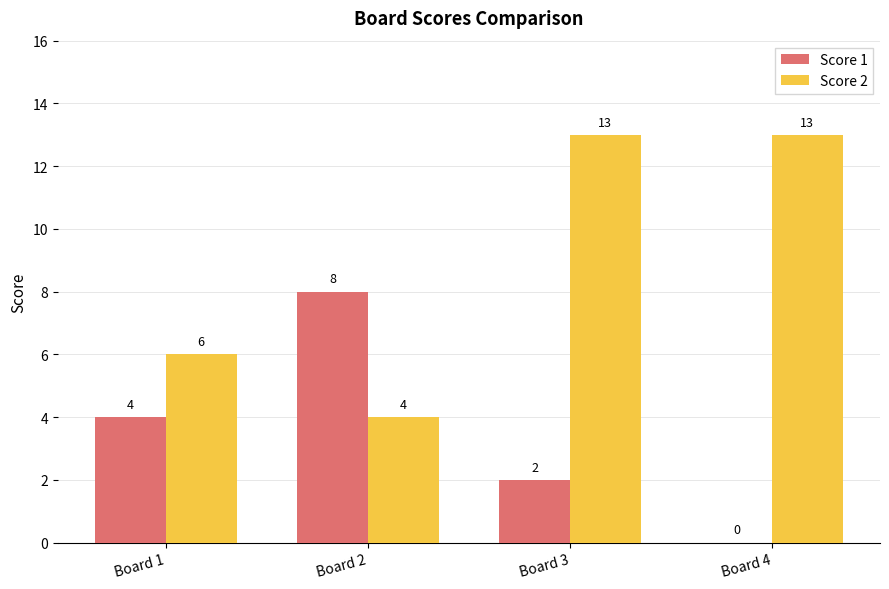

Is the value of Score 2 at Board 2 greater than the value of Score 1 at Board 4?

Yes